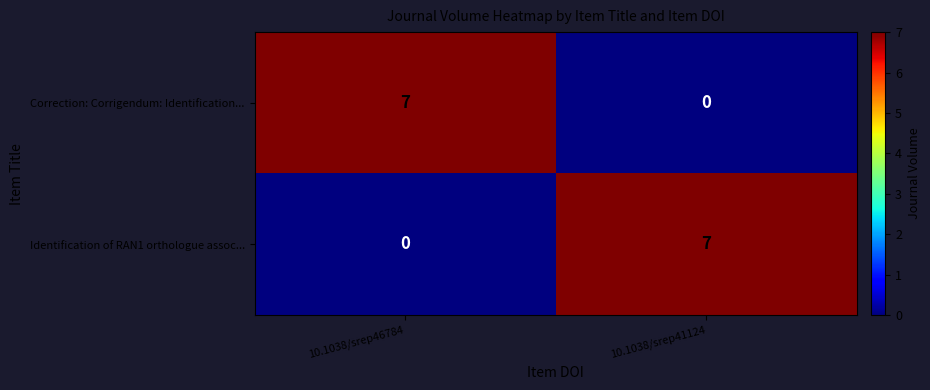

What is the difference between the highest and lowest values at 10.1038/srep41124?

7